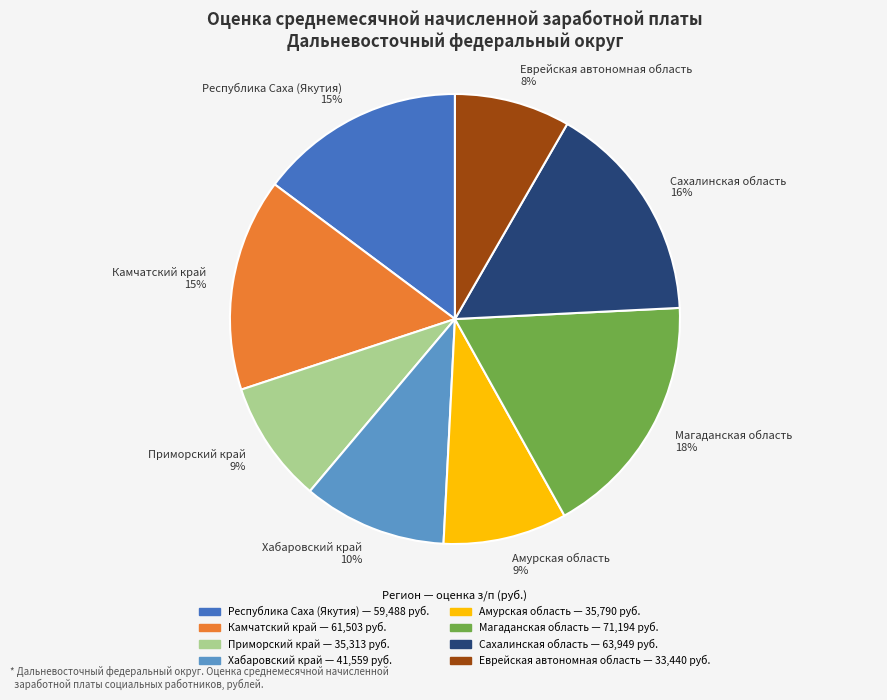

True or false: Приморский край accounts for 1% of the total.

False